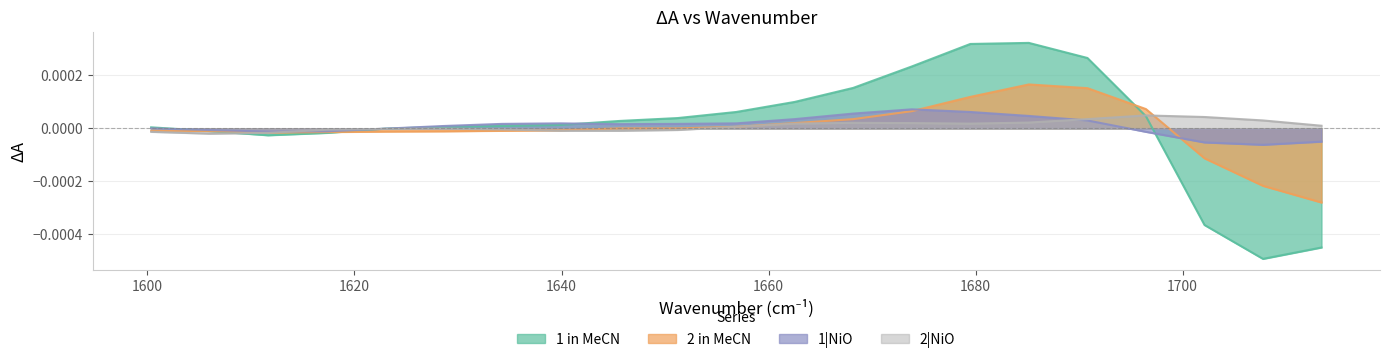

Which series has the largest total across all categories?

1 in MeCN